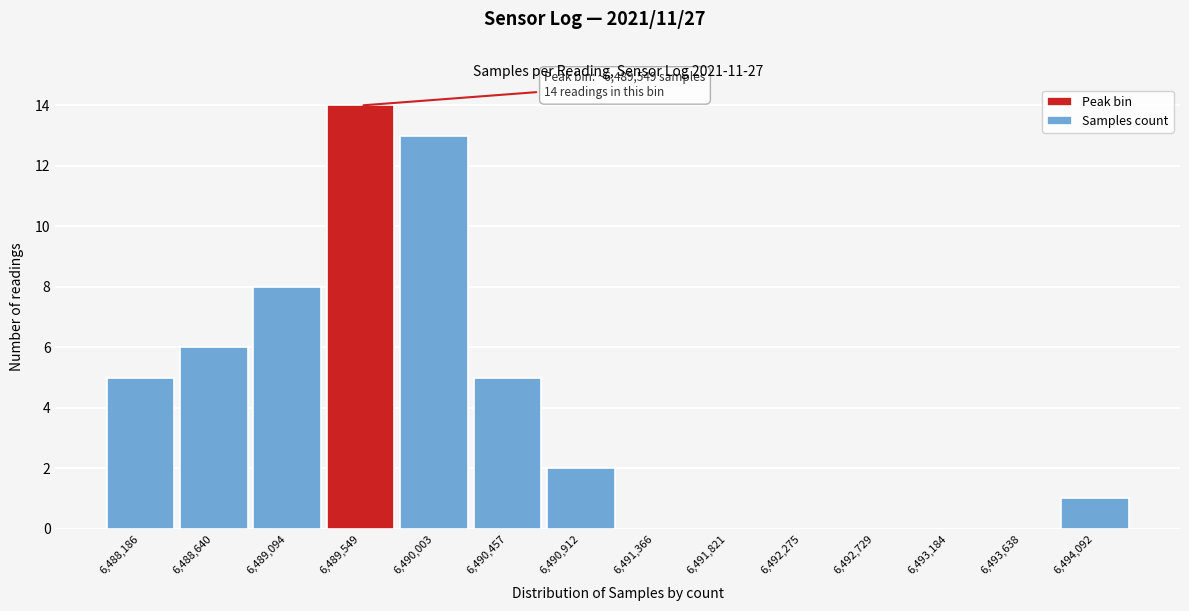

Over which range of the x-axis is the bar tallest?

6489300 to 6489800